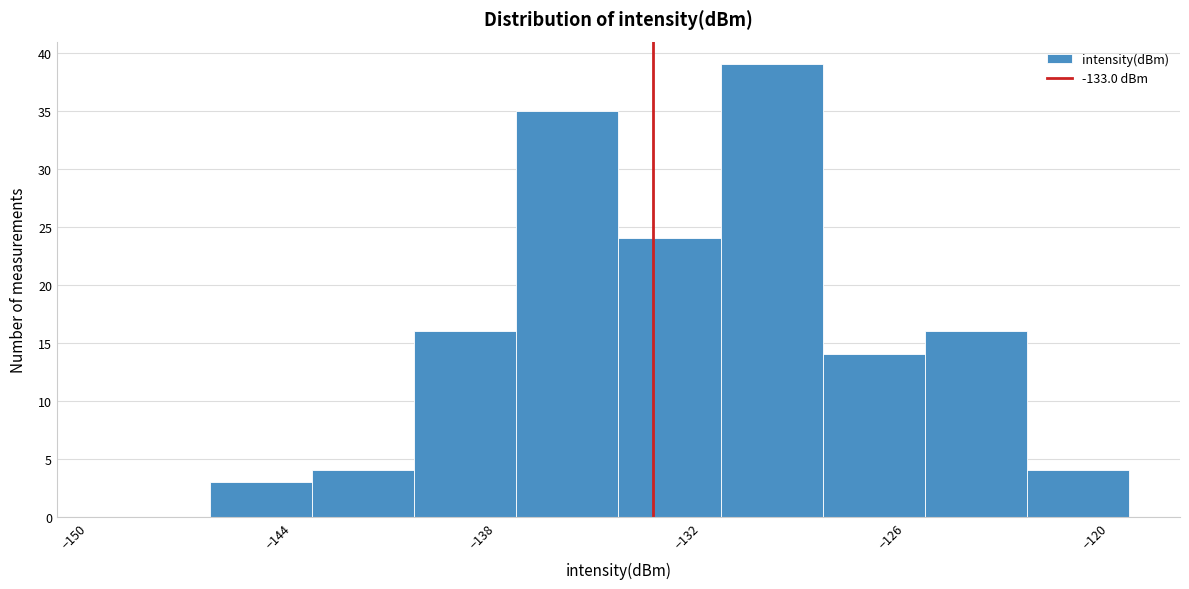

Around what value on the x-axis is the tallest bar? Give the approximate position of its centre, as read against the axis.

-129